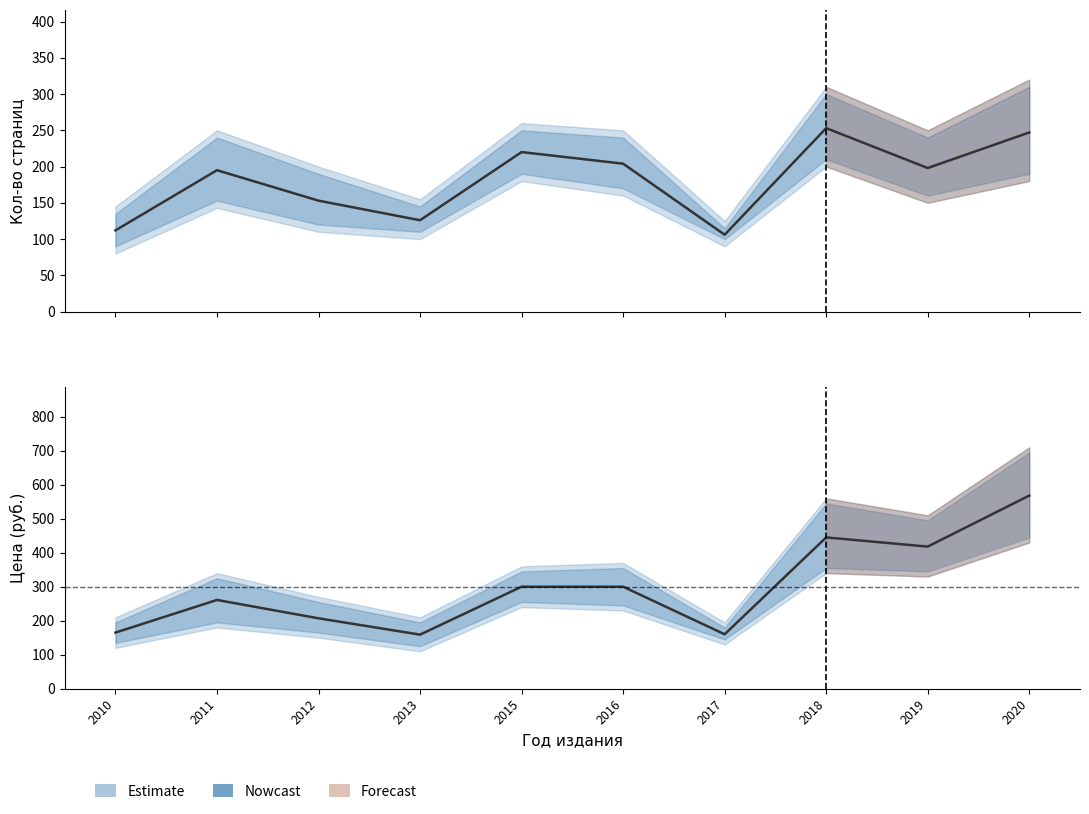

At which category does Кол-во стр. (mean) reach its first local peak?

2011